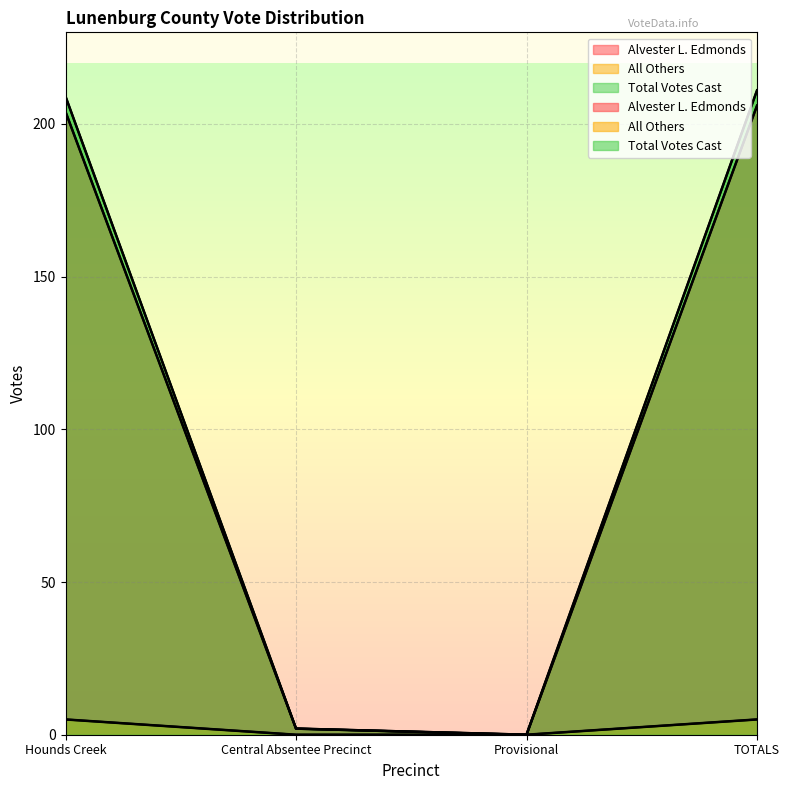

What is the difference between the maximum and minimum values in the All Others series?

5